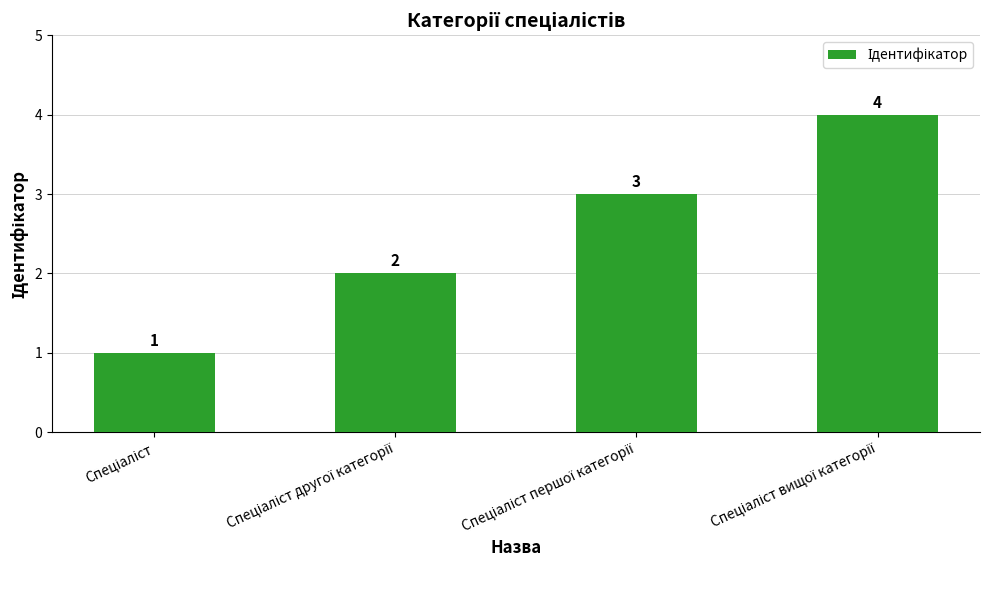

How many values are between 2 and 4?

3